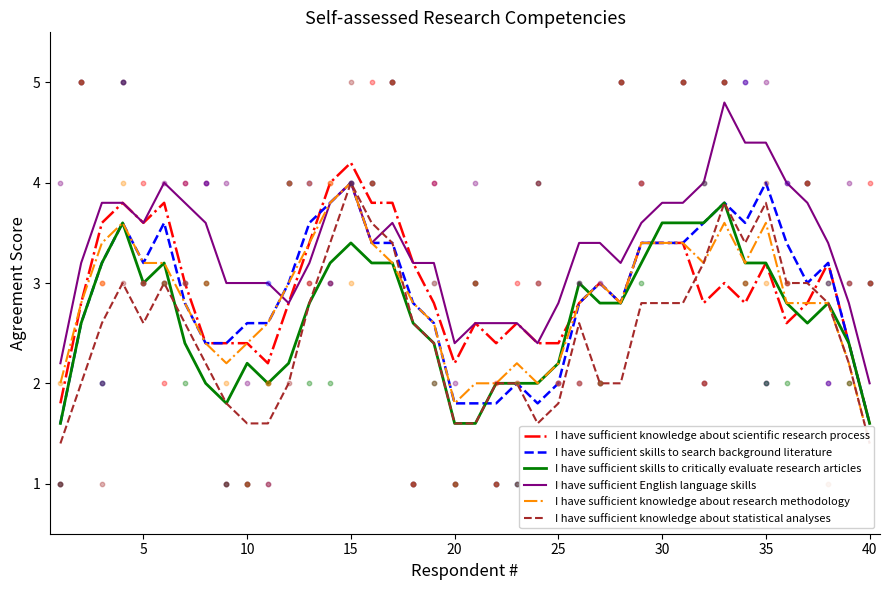

Which series has the largest Y range (max minus min)?

I have sufficient English language skills